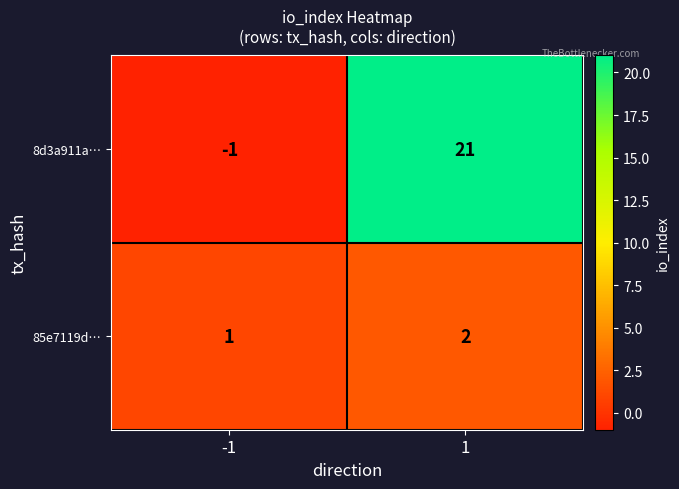

At -1, list the series in order from smallest to largest.

8d3a911a…, 85e7119d…